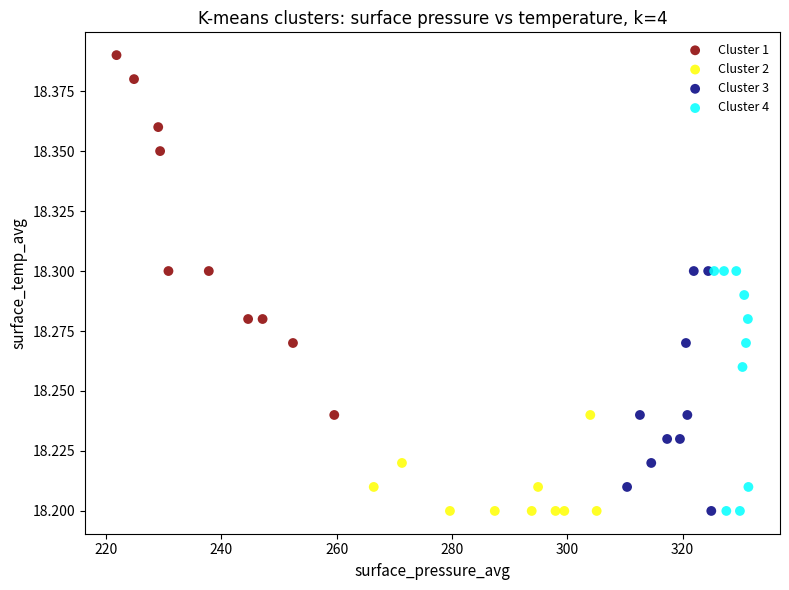

Which series reaches the maximum Y coordinate?

Cluster 1